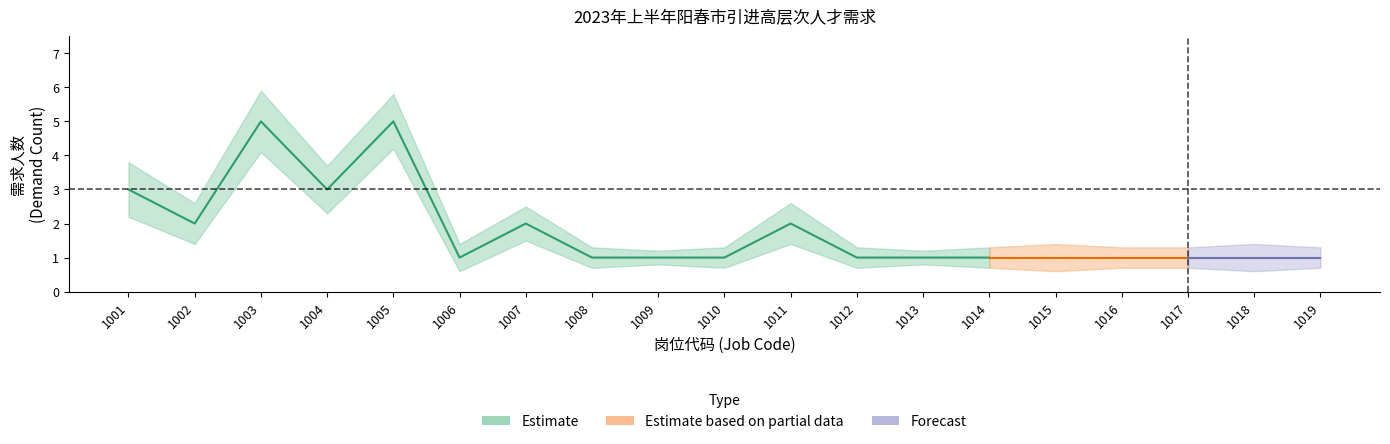

What is the value of the 需求人数 point at the 3rd from the left?

5.0